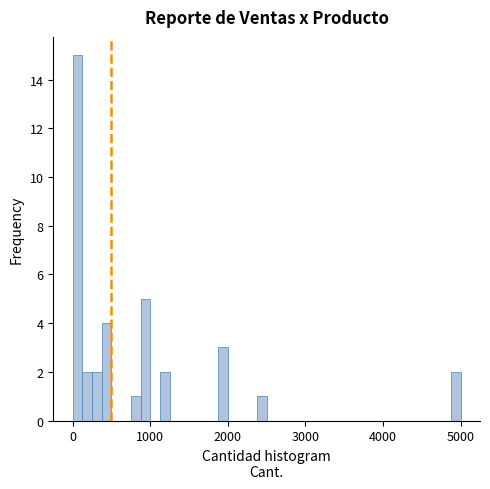

Around what value on the x-axis is the tallest bar? Give the approximate position of its centre, as read against the axis.

100